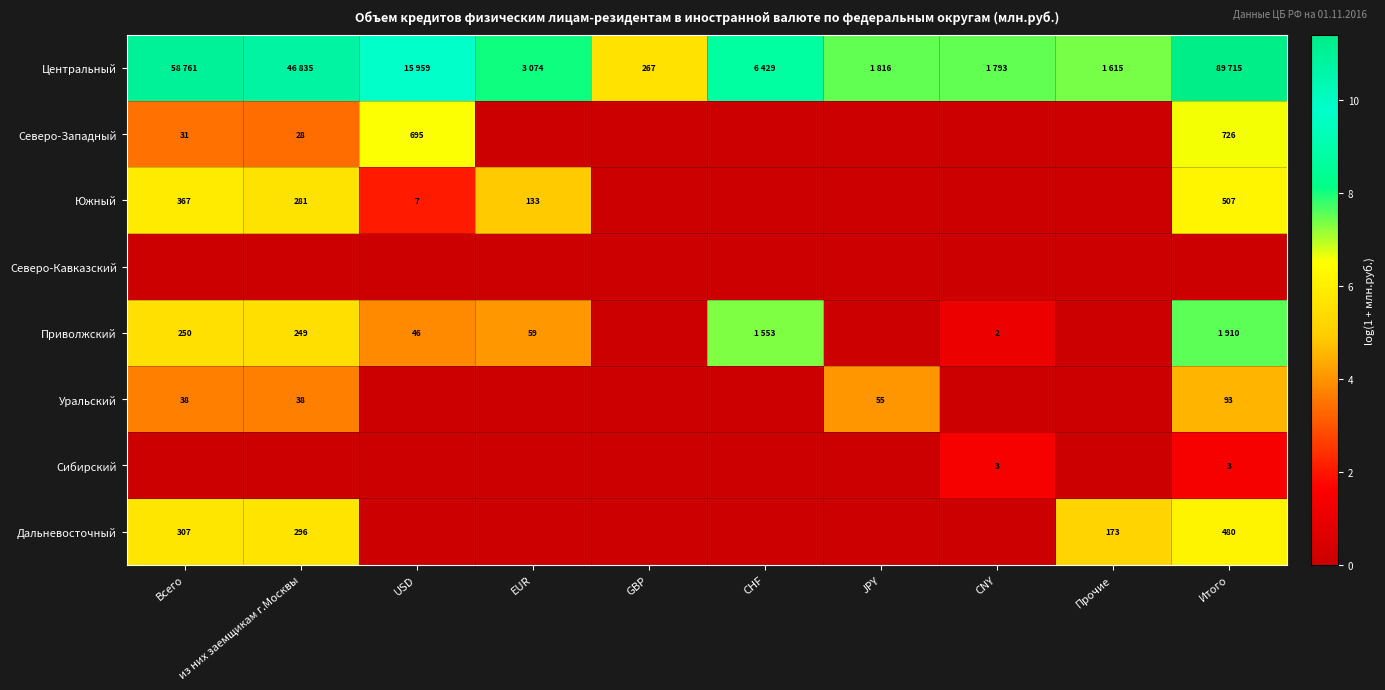

List the series in order of their peak value, highest first.

Центральный, Приволжский, Северо-Западный, Южный, Дальневосточный, Уральский, Сибирский, Северо-Кавказский